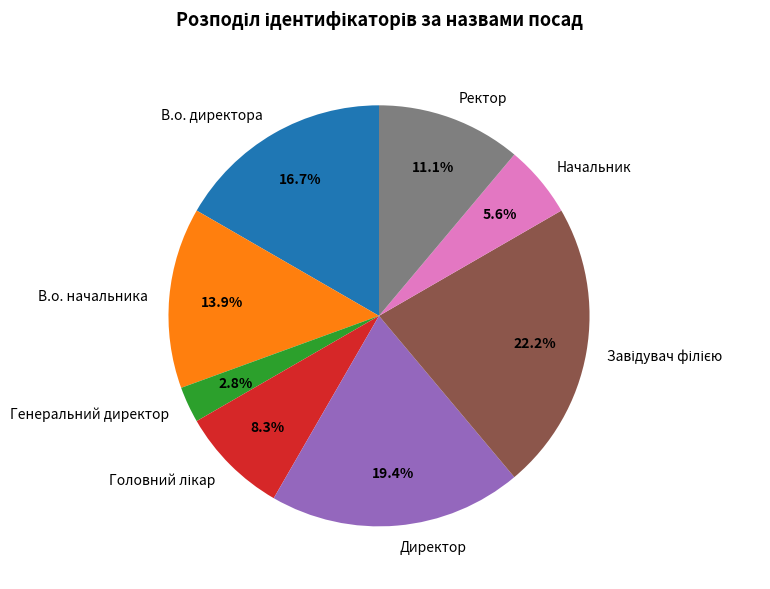

How many slices are in this pie chart?

8